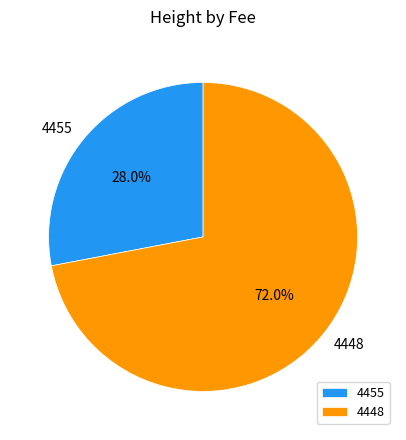

To the nearest percent, what portion does 4448 represent?

72%